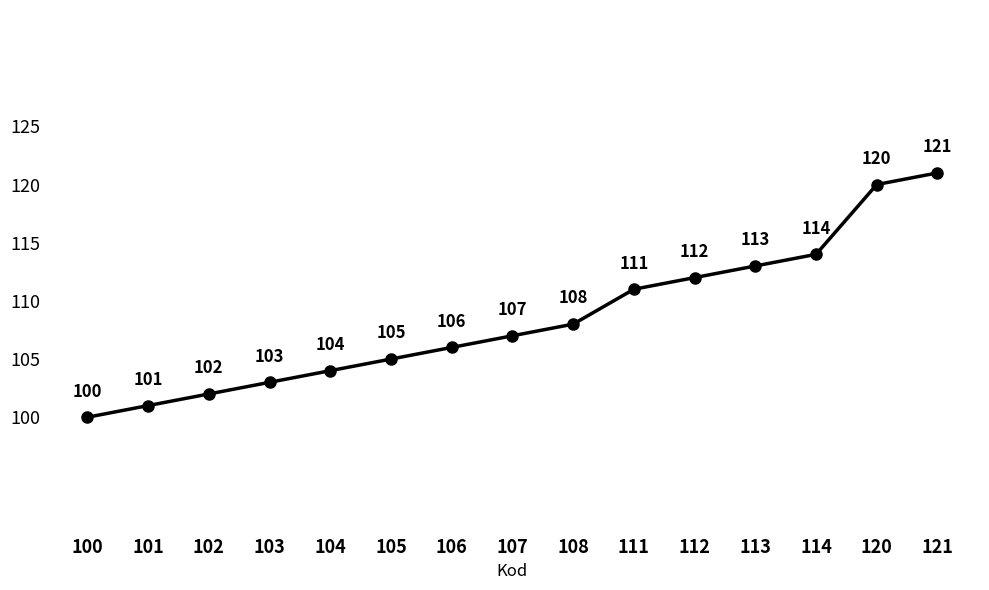

What is the average value?

108